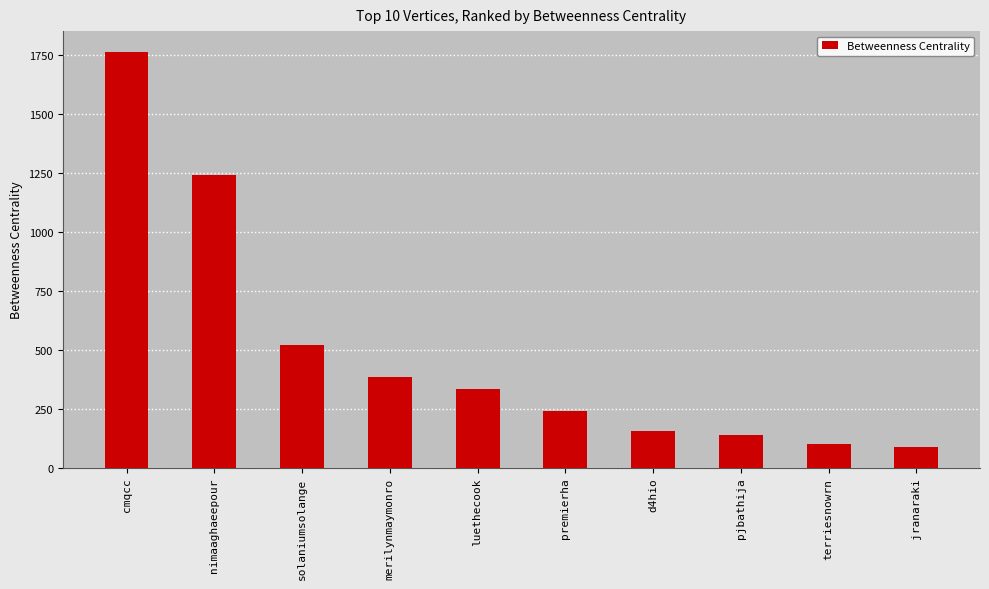

What is the sum of all values?

4975.8